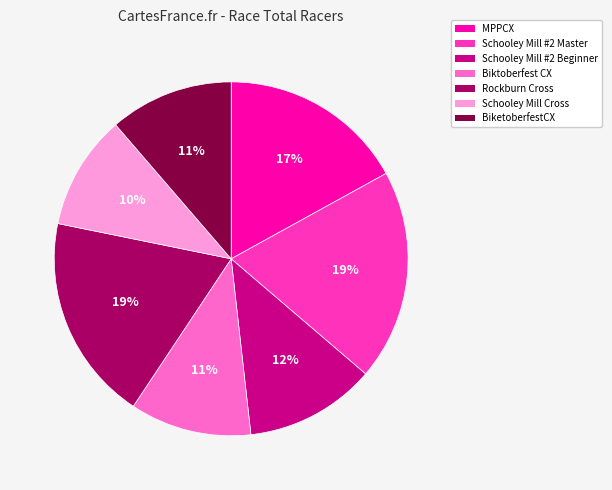

Which has a higher value, Schooley Mill Cross or Schooley Mill #2 Beginner?

Schooley Mill #2 Beginner